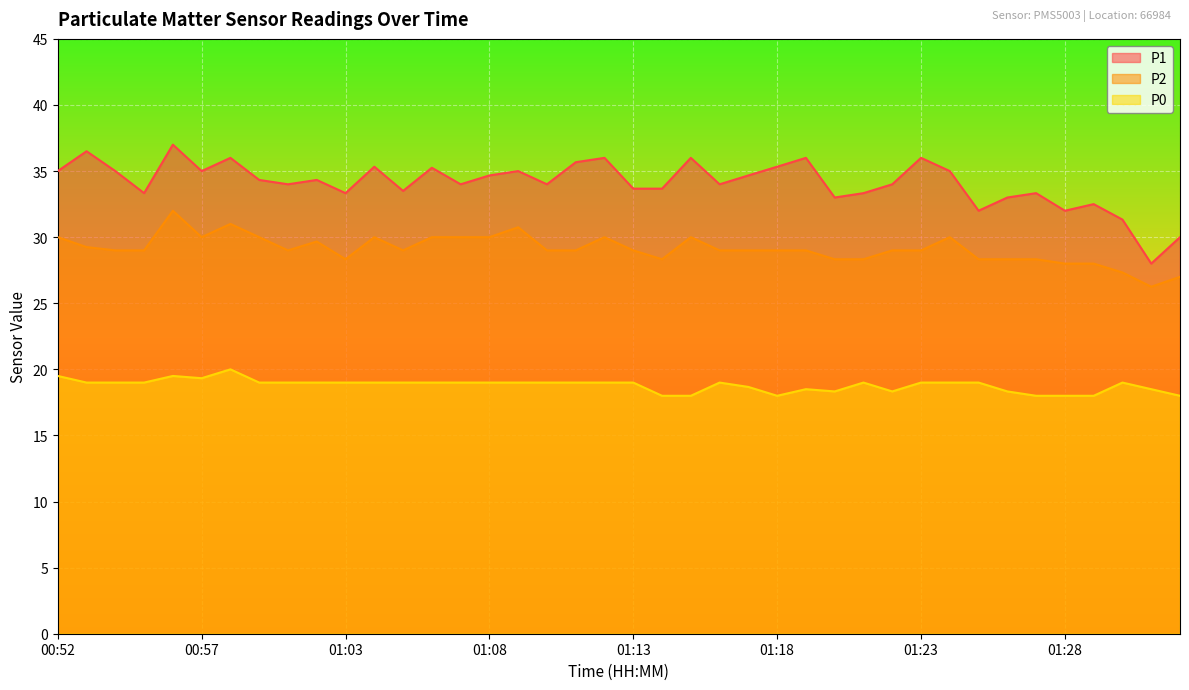

True or false: P0 has a value of 19.0 at 01:12.

True